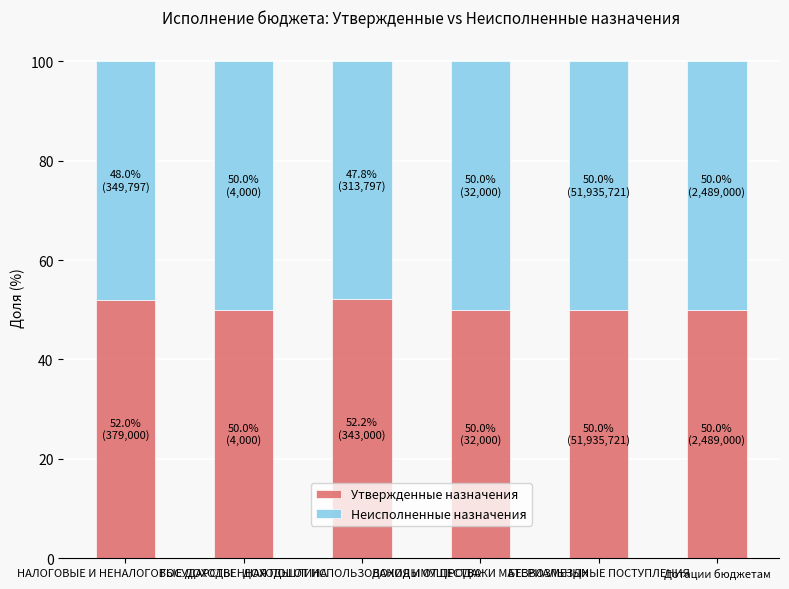

What is the difference between the maximum and minimum values in the Утвержденные назначения series?

2.2